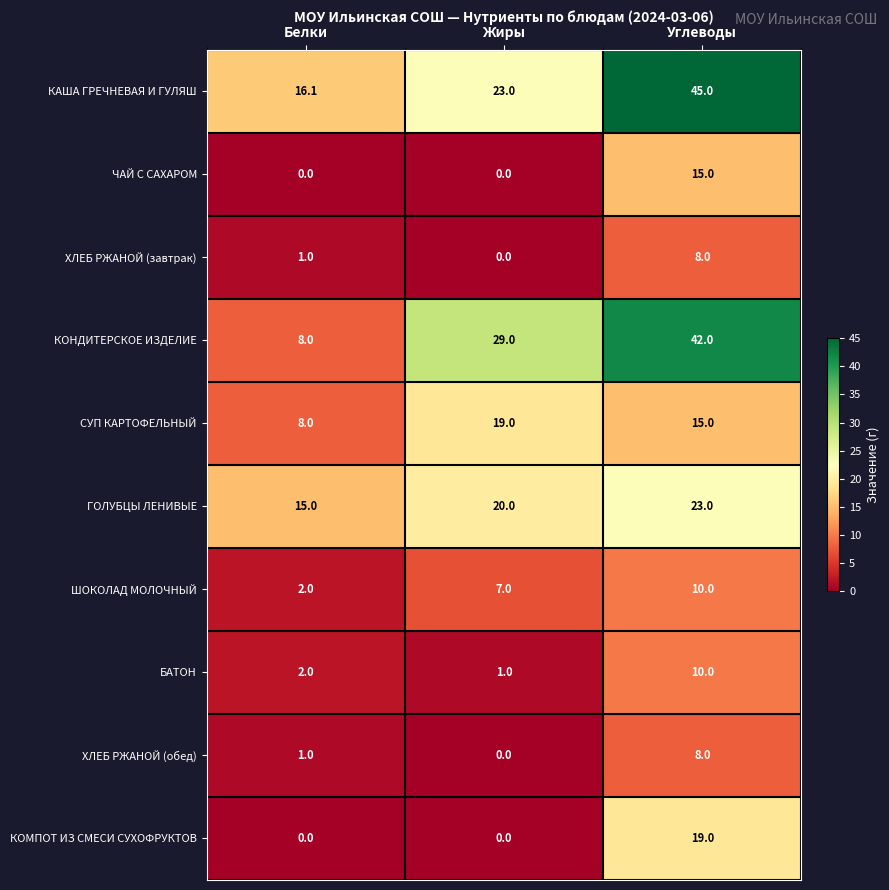

What is the maximum value shown in the chart?

45.0